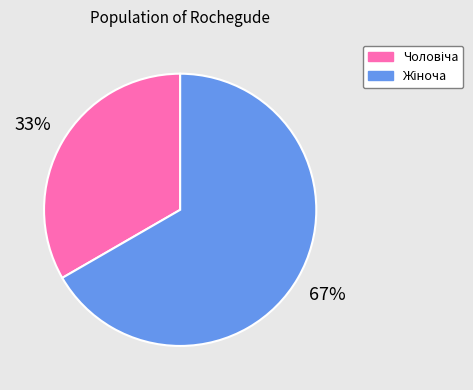

Does any single category account for the majority?

Yes